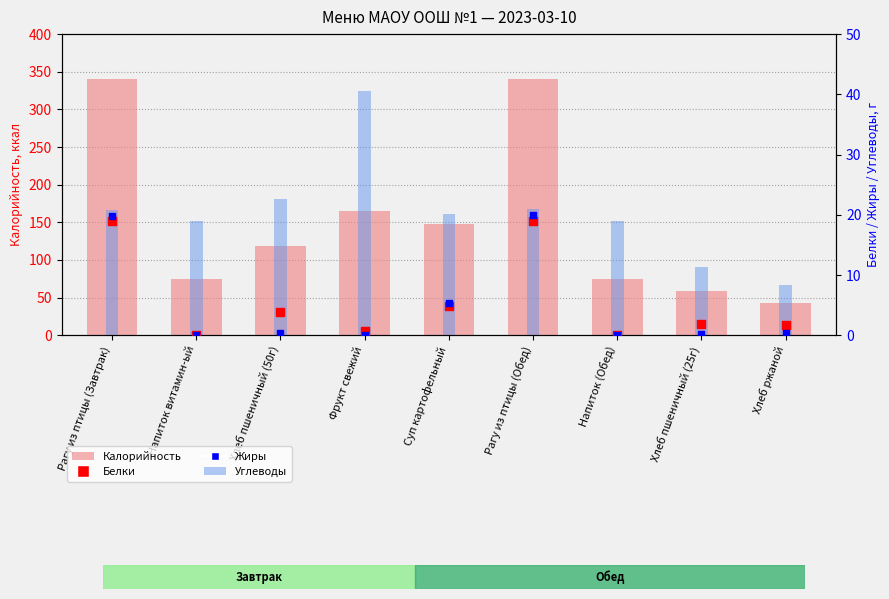

Which series reaches the minimum Y coordinate?

Белки